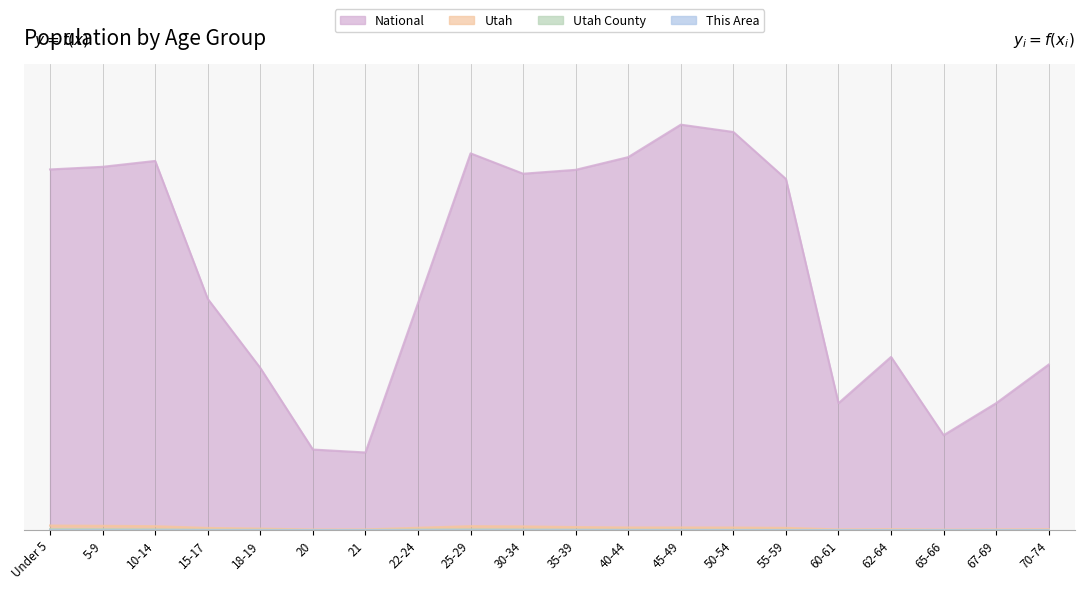

What is the label of the 19th point from the left?

67-69